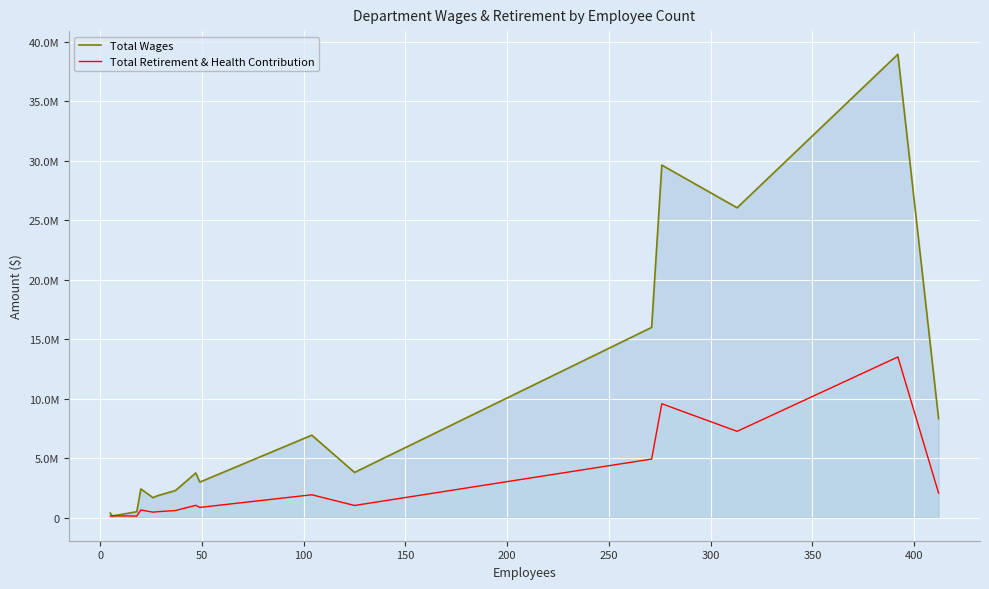

What are all the series names shown in the legend?

Total Wages, Total Retirement & Health Contribution